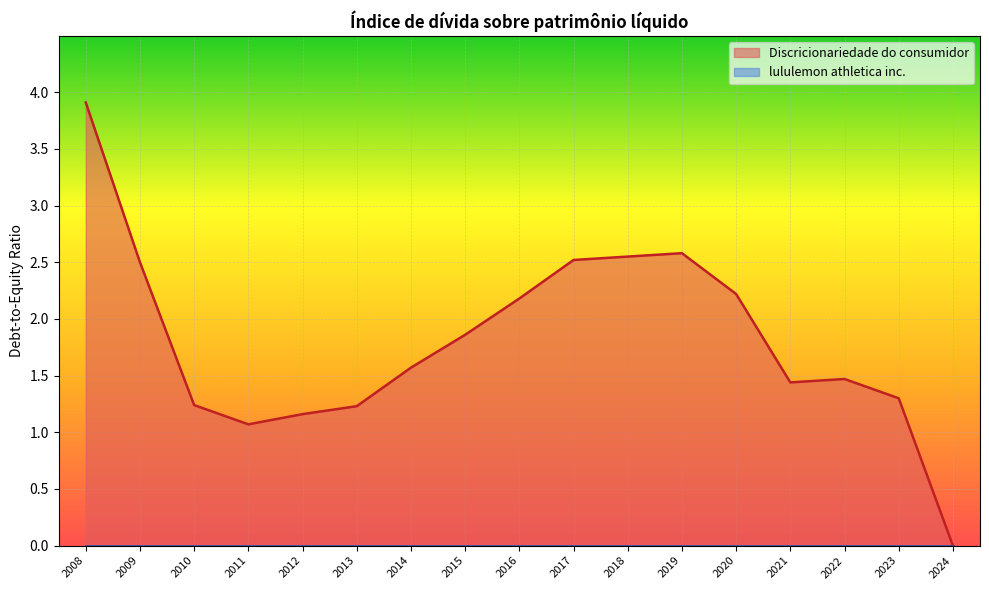

What is the total value across all series at 2020?

2.2